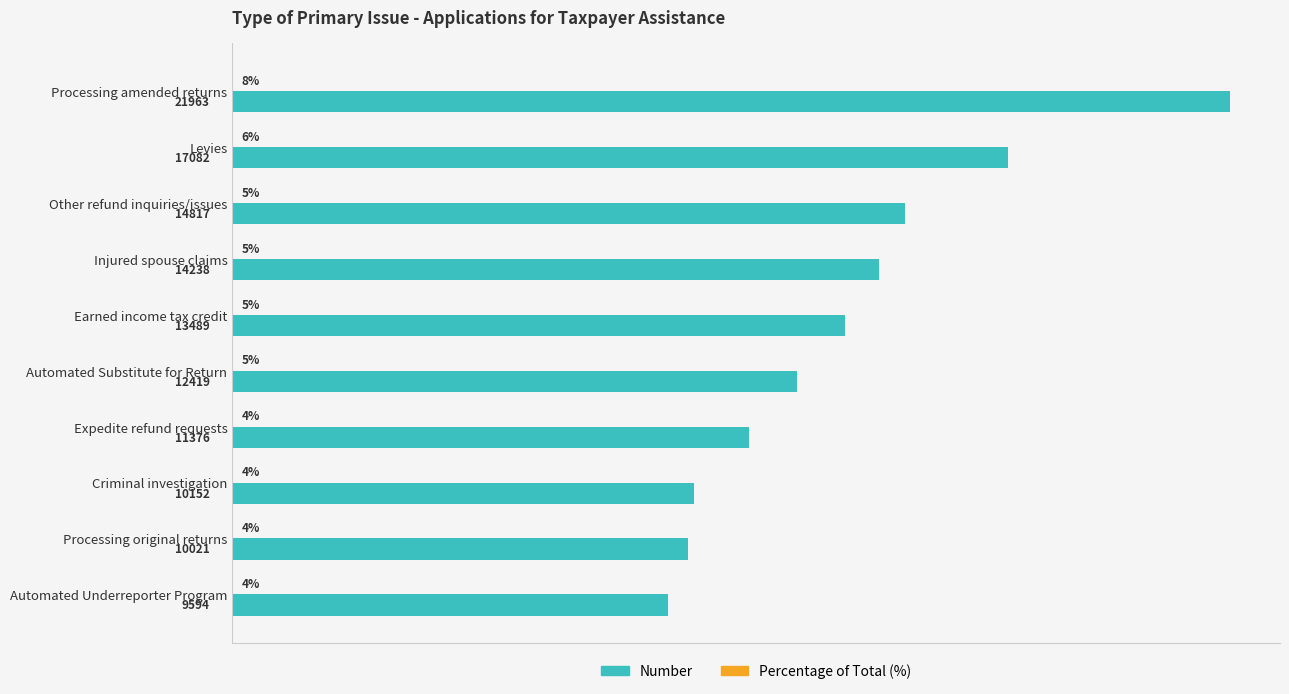

Between Other refund inquiries/issues and Expedite refund requests, which series saw the biggest shift?

Number